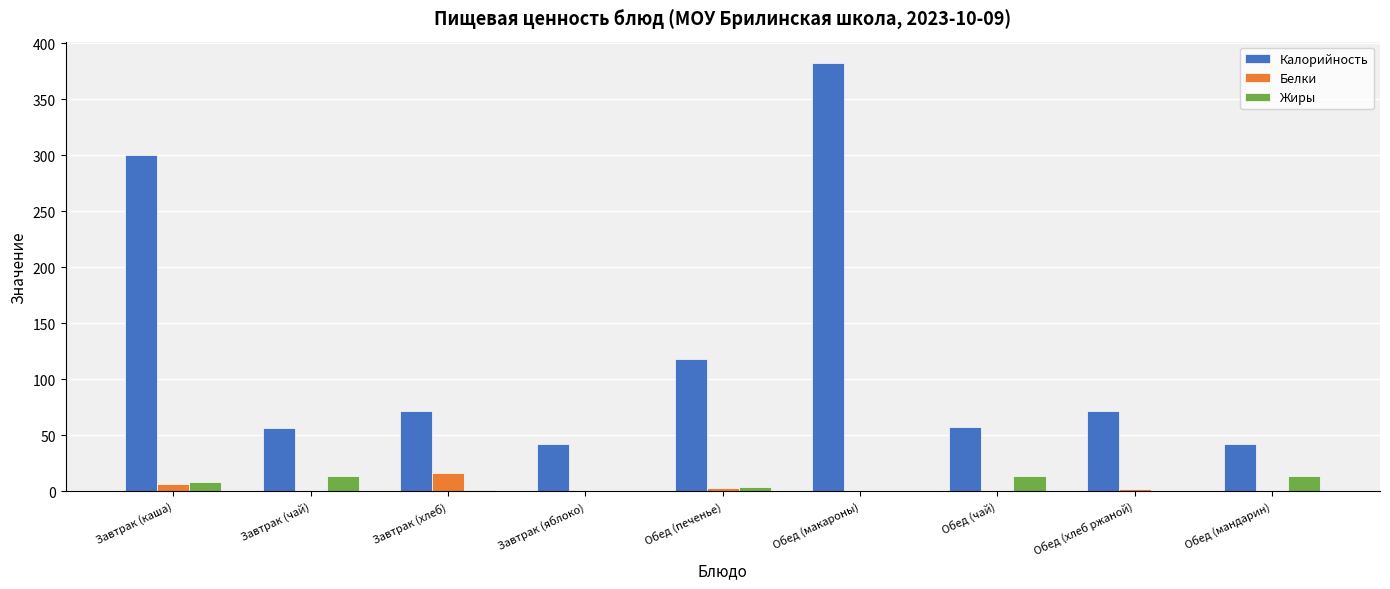

Which series has the largest range (max minus min)?

Калорийность